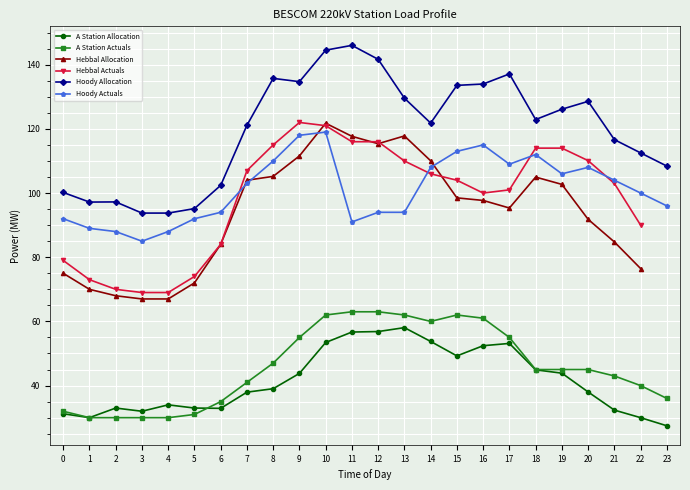

Which series changed the most between 15 and 17?

A Station Actuals